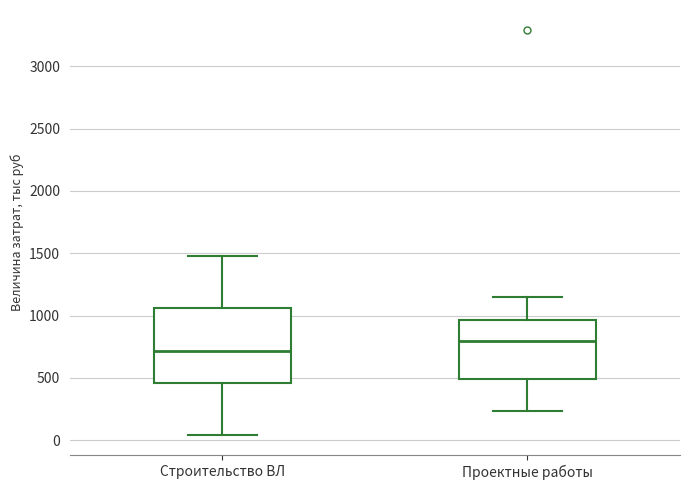

Reading left to right, read every box against the y-axis: the position of its median line, the range the box covers, and the ends of its whiskers. The values are not printed on the chart, so give them approximately, as read against the axis.

Строительство ВЛ: median 700, box 450 to 1050, whiskers 50 to 1500
Проектные работы: median 800, box 500 to 950, whiskers 250 to 1150